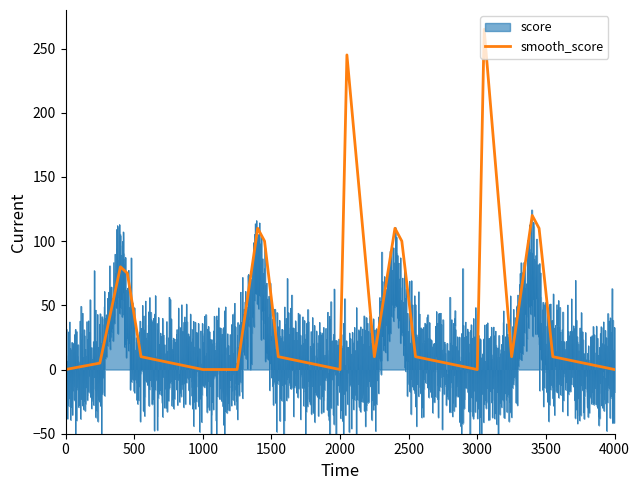

The value of smooth_score at 0 is 83. True or false?

False